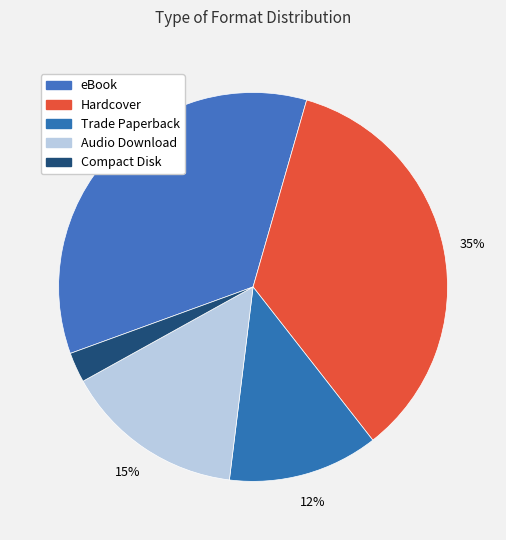

To the nearest percent, what is the average slice percentage?

20%